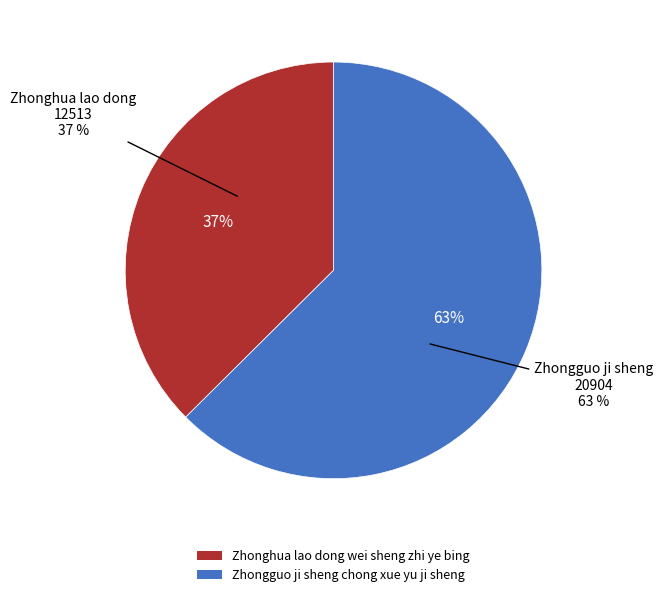

Is there a majority slice in this chart?

Yes